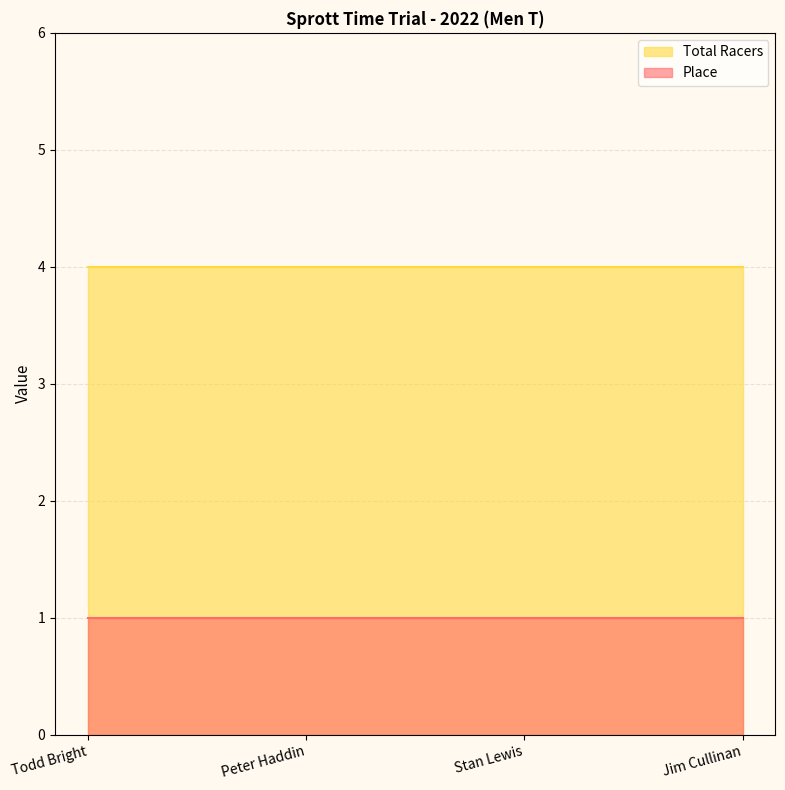

What is the sum of the Place values at Jim Cullinan and Todd Bright?

2